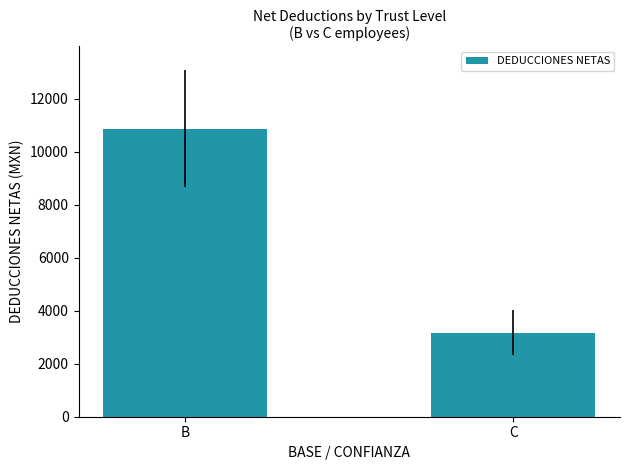

Between B and C, which is larger?

B